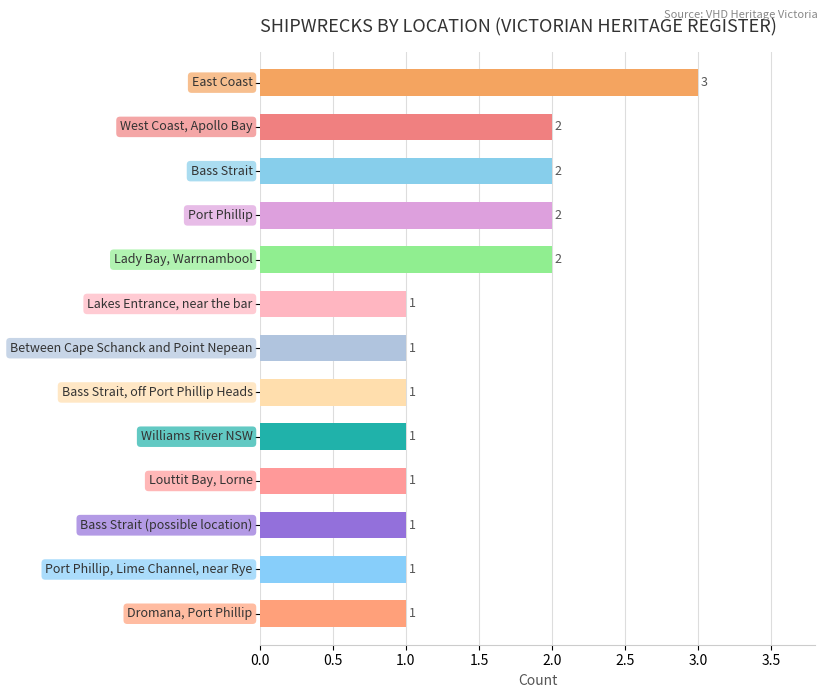

What is the sum of all values?

19